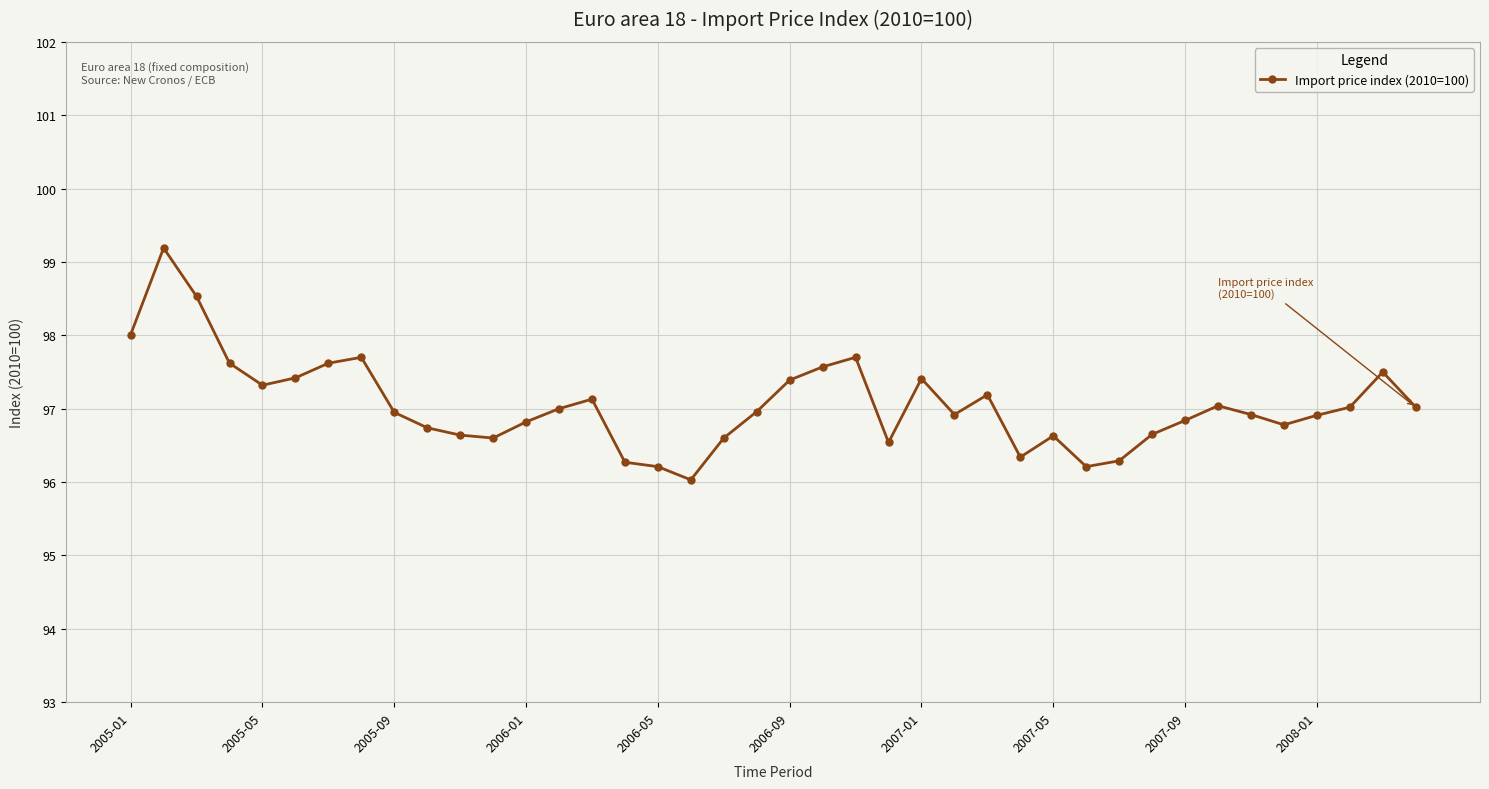

What is the sum of all values?

3882.2